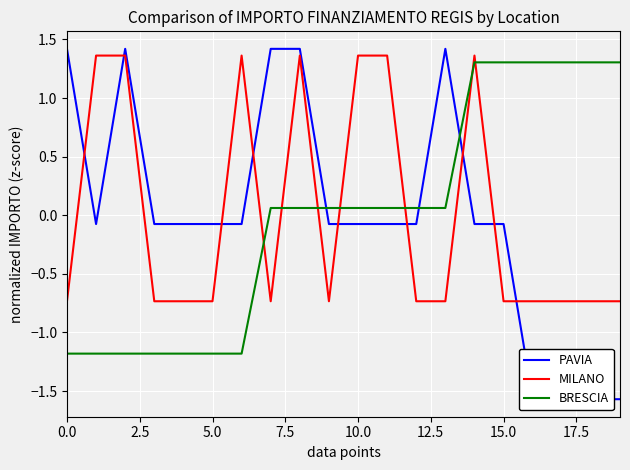

Count the number of categories in the chart.

20